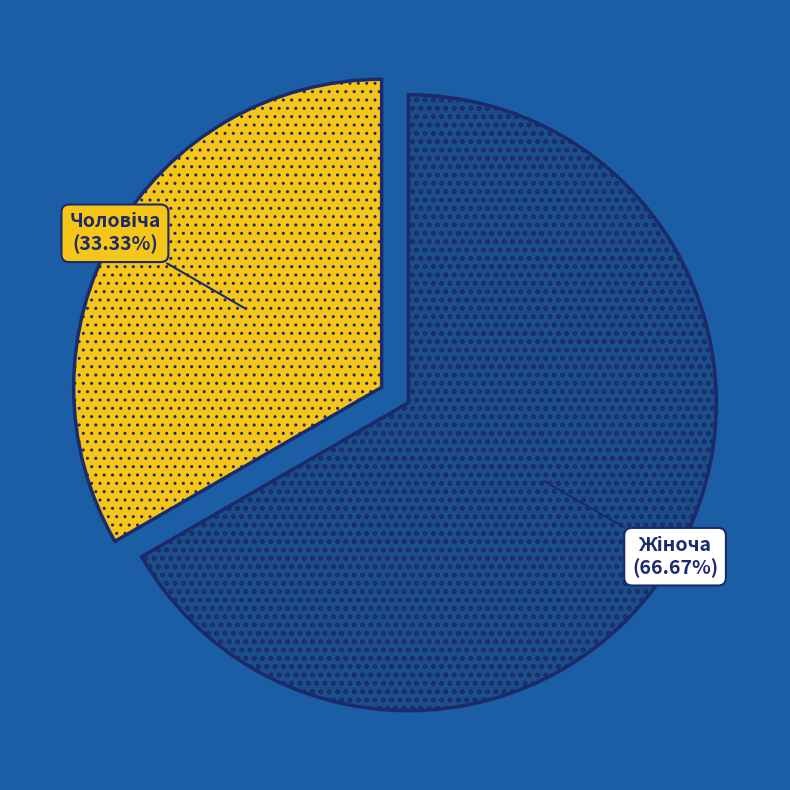

Is there a majority slice in this chart?

Yes